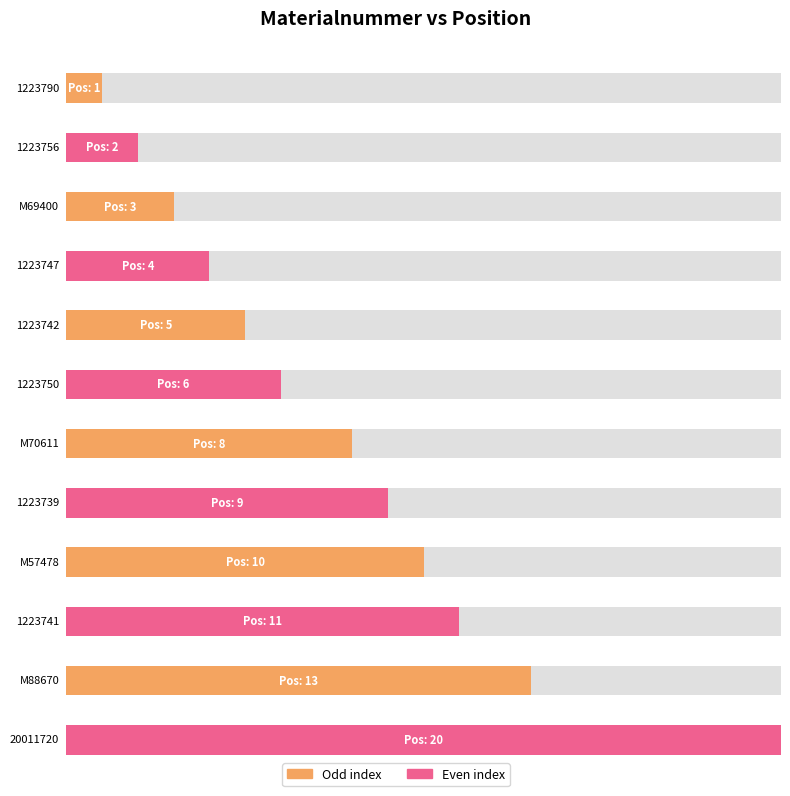

What is the value of the 3rd bar from the left?

3